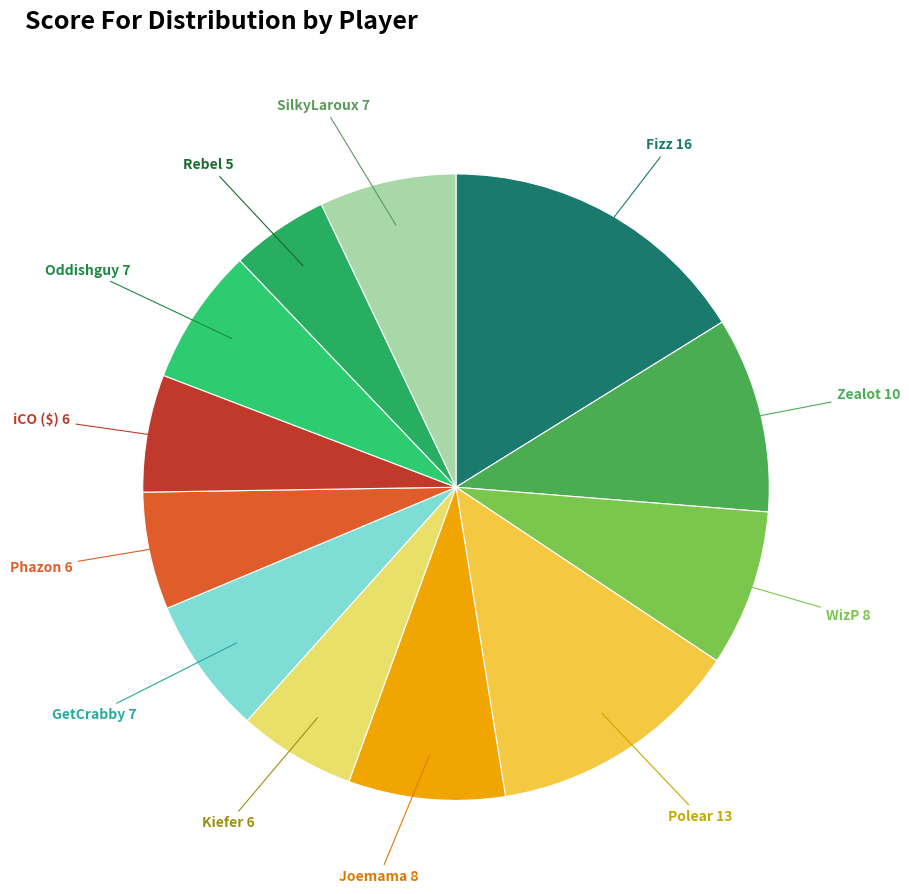

Which slice is the largest?

Fizz